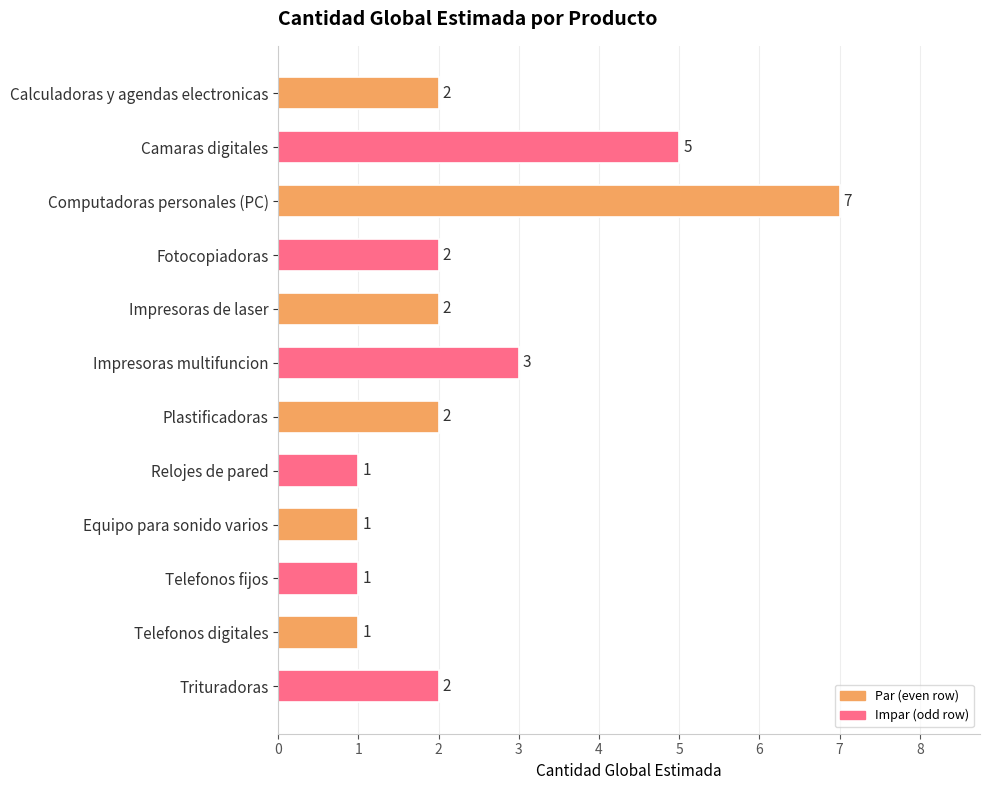

Which has a higher value, Camaras digitales or Equipo para sonido varios?

Camaras digitales